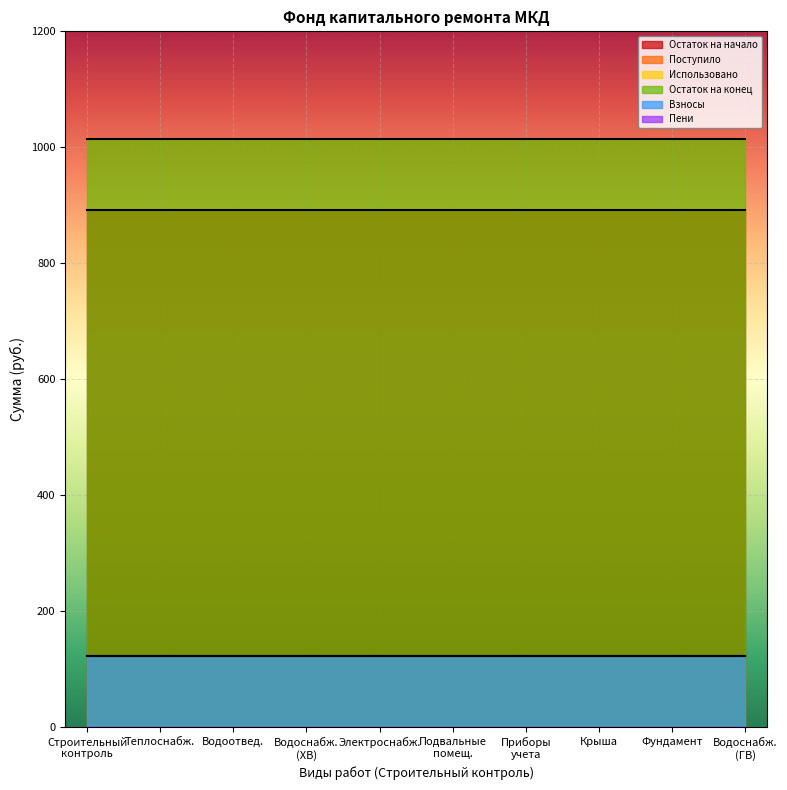

True or false: пеней has a value of 0.0 at 5.

True